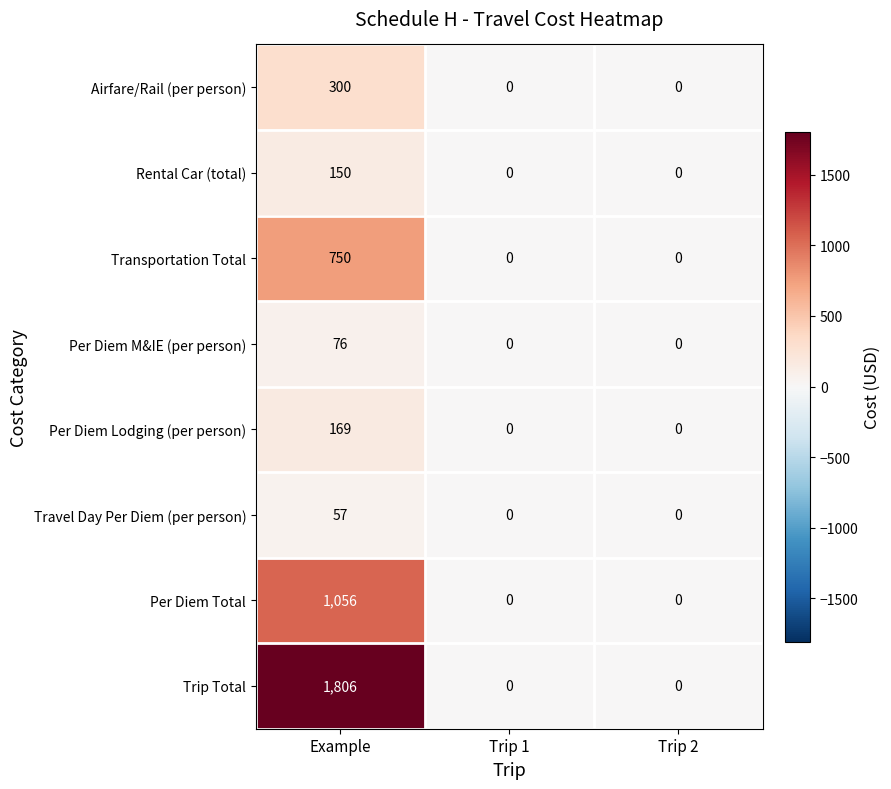

How many Transportation Total values are between 0 and 750?

3